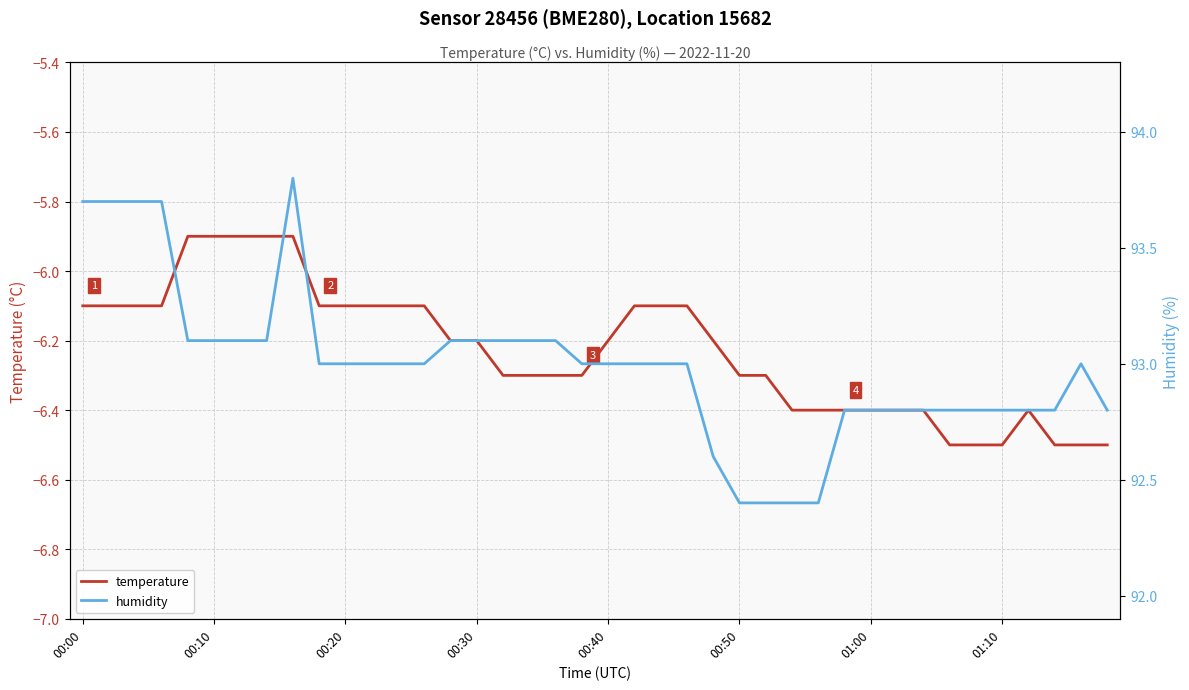

Is this an area chart (filled region under the line)?

No